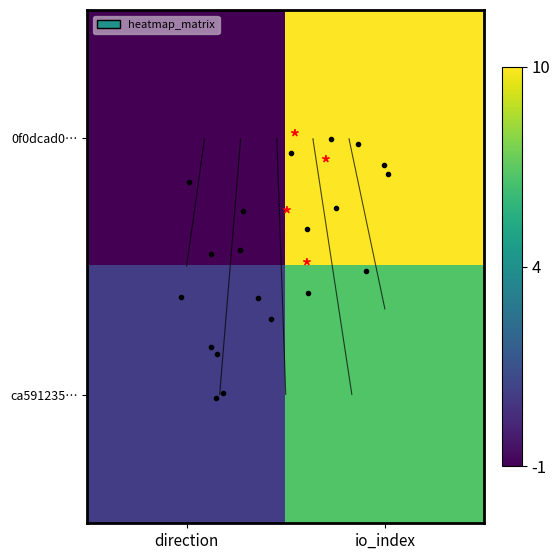

Where is 0f0dcad0… nearest to the value 4?

direction